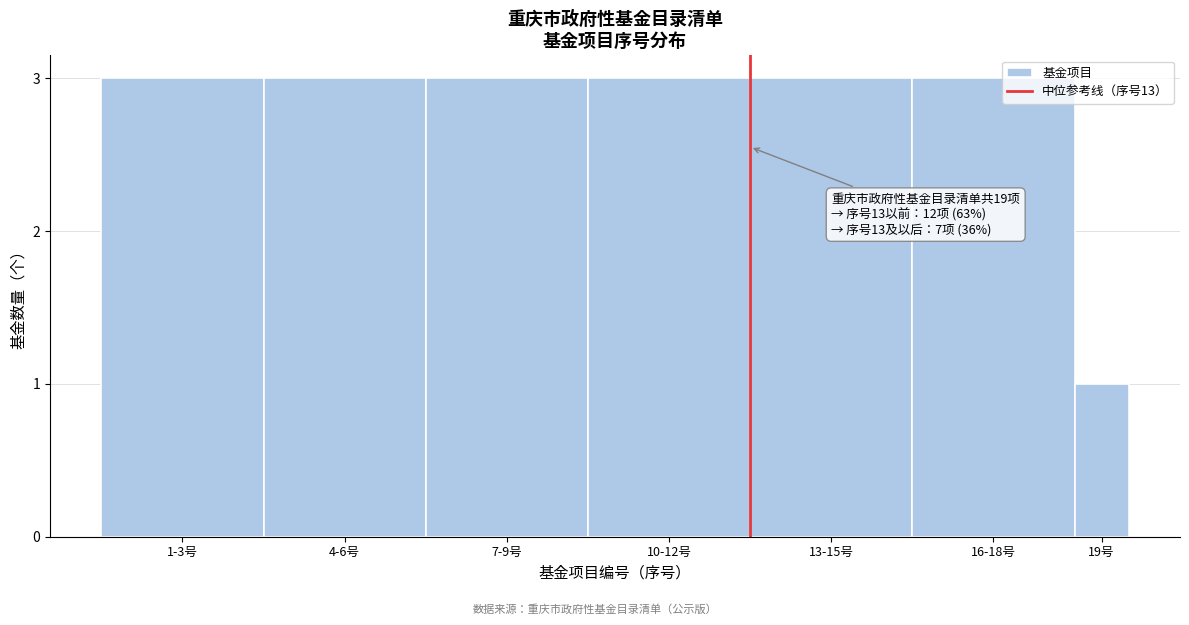

Reading right to left, list all the values displayed in this chart.

1	3	3	3	3	3	3